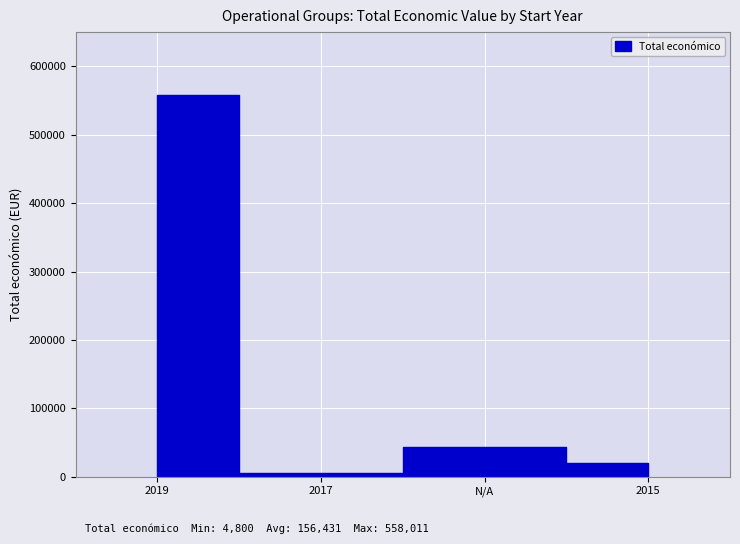

What is the label of the 4th point from the right?

2019